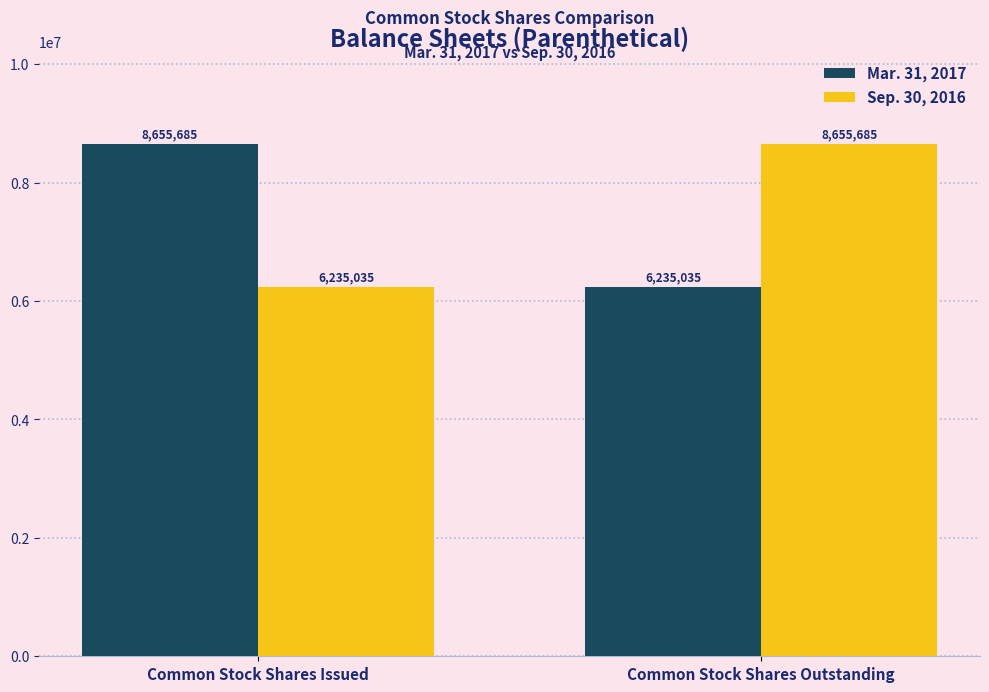

The value of Mar. 31, 2017 at Common Stock Shares Outstanding is 8383434. True or false?

False